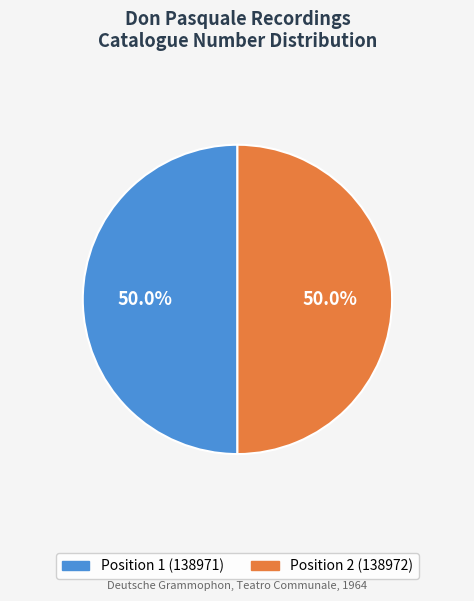

Approximately how many times larger is the value at Position 2 (138972) compared to Position 1 (138971)?

1.0